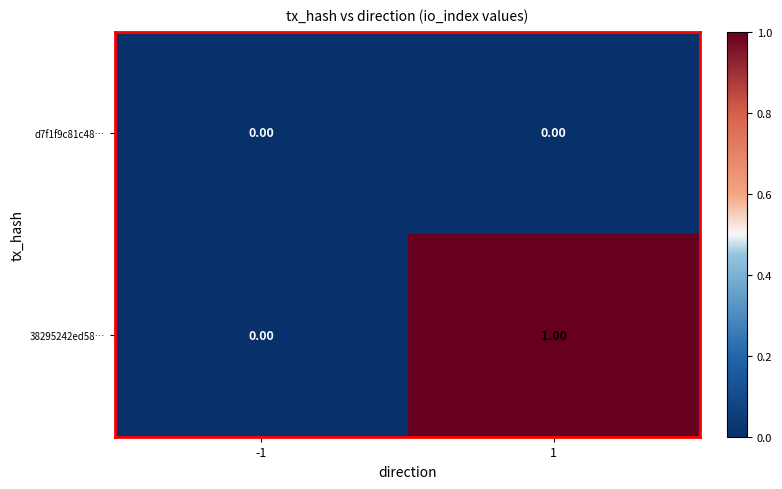

How many series are shown in this chart?

2